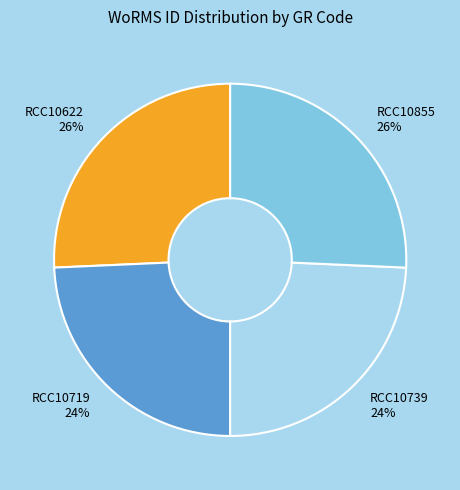

What is the ratio of the value at RCC10719 to the value at RCC10739?

1.0